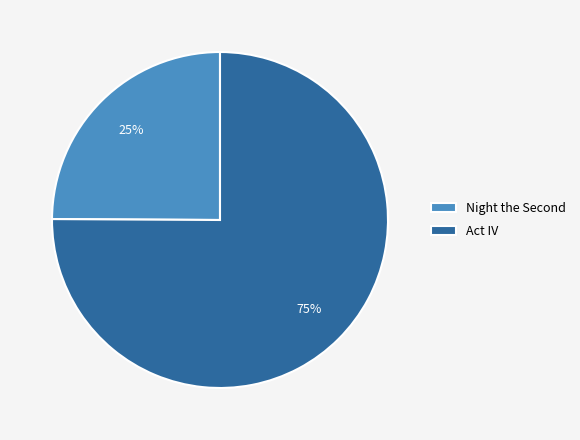

Which slice represents more than half of the pie?

Act IV